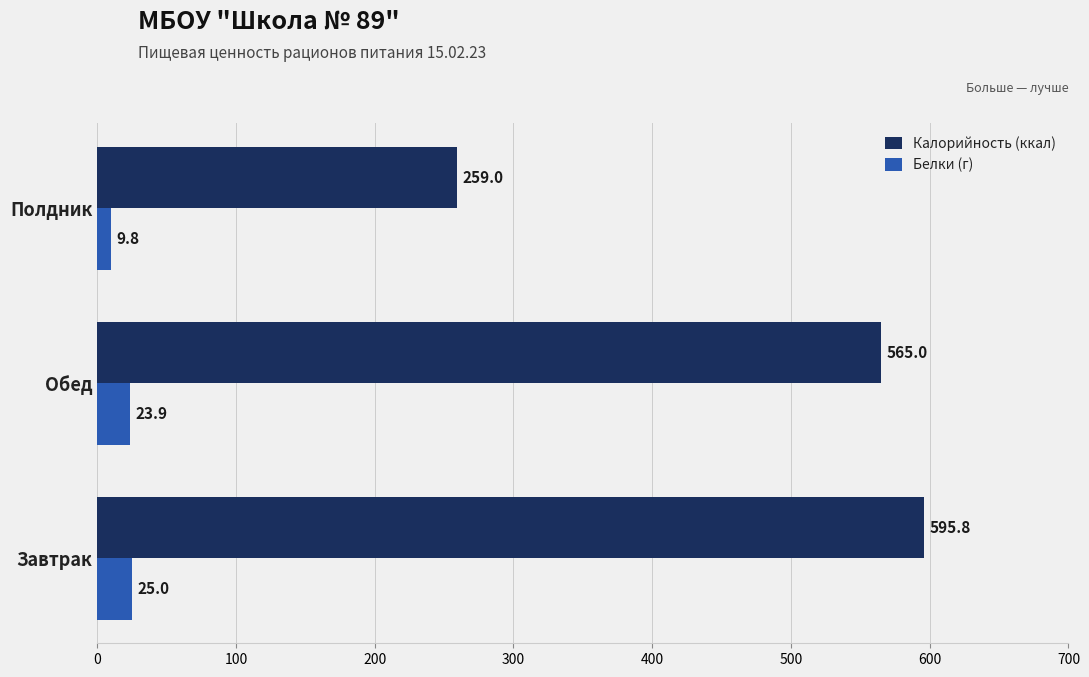

The Белки (г) series shows 23.9 at Обед. True or false?

True